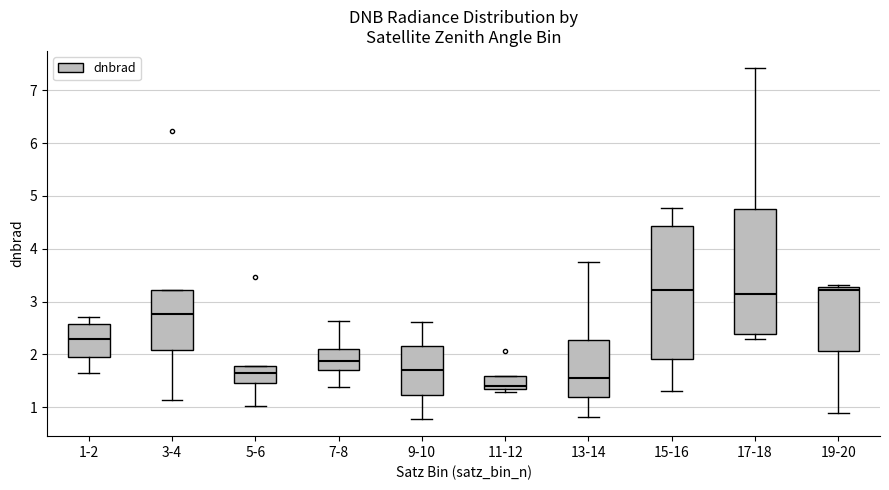

Which box has the lowest median line?

11-12